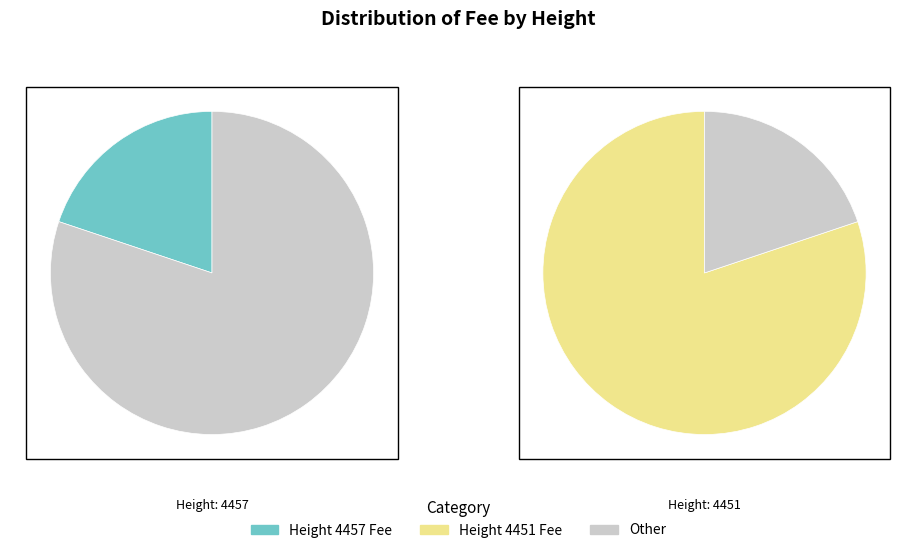

To the nearest percent, what is the combined percentage of 4451 and 4457?

100%